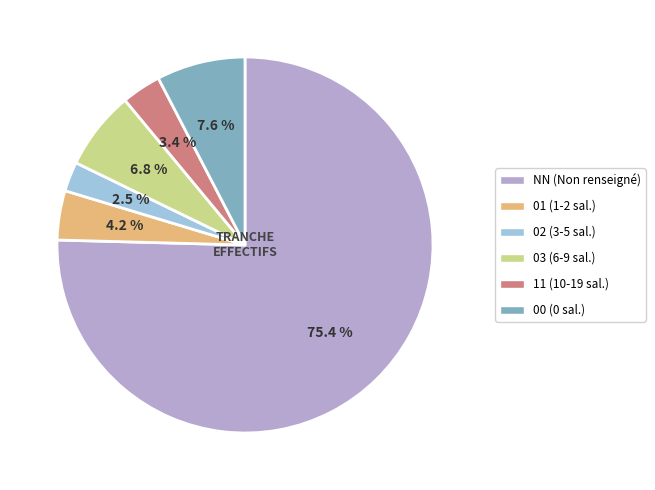

Which slice is the largest?

NN